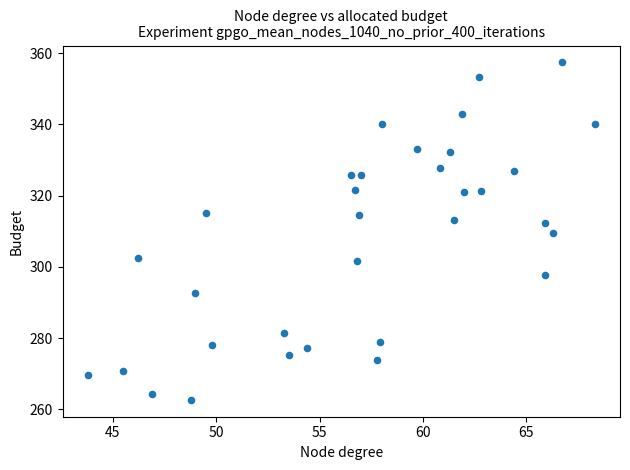

What is the range of Y values (max minus min)?

94.7